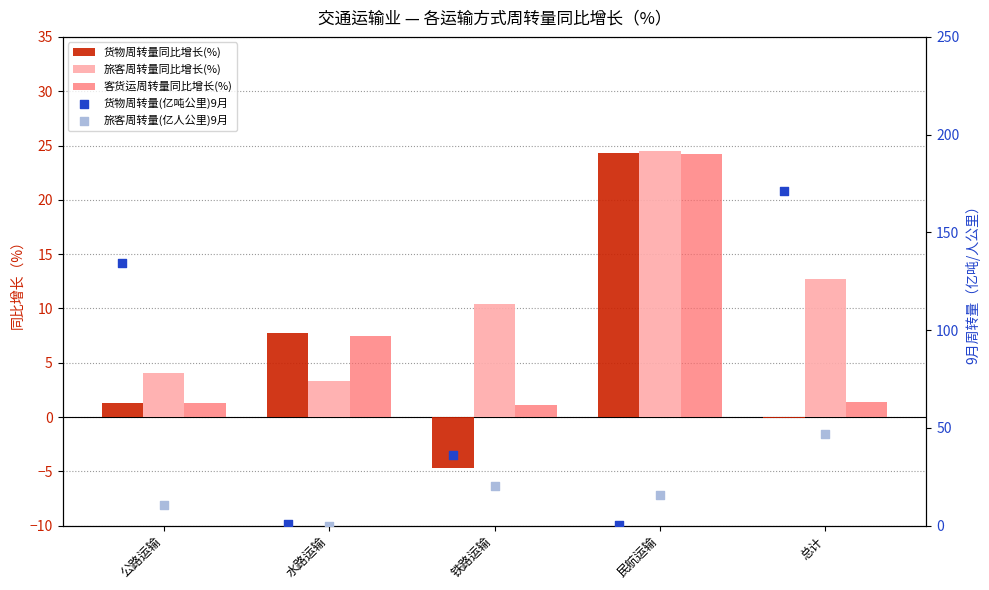

Is the value of 旅客周转量(亿人公里)9月 at 民航运输 greater than the value of 货物周转量同比增长(%) at 民航运输?

No